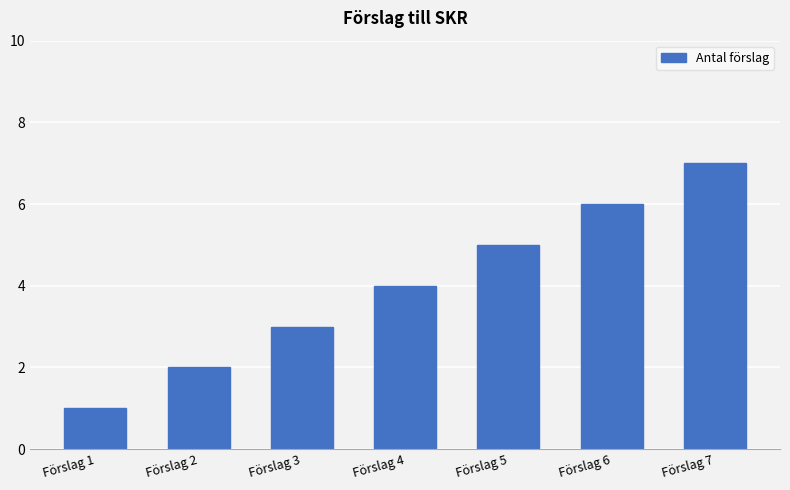

How many values are between 2 and 6?

5